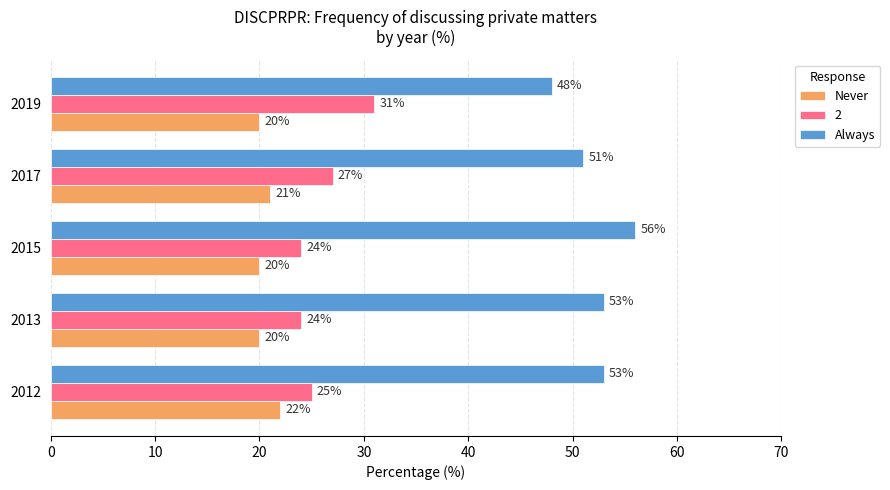

Which series has the largest total across all categories?

Always